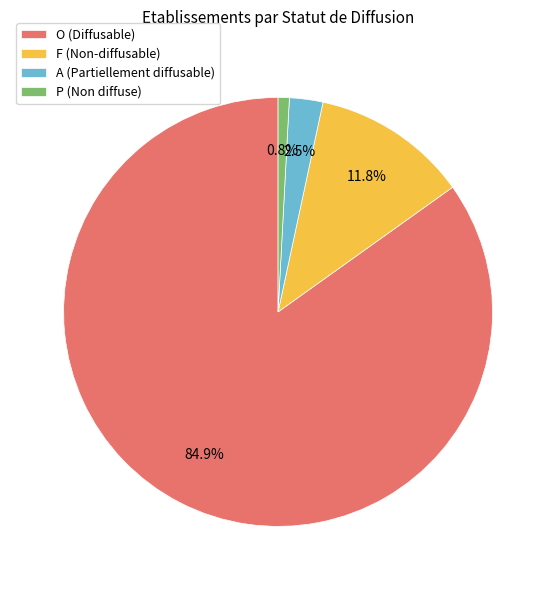

Which slice is the smallest?

P